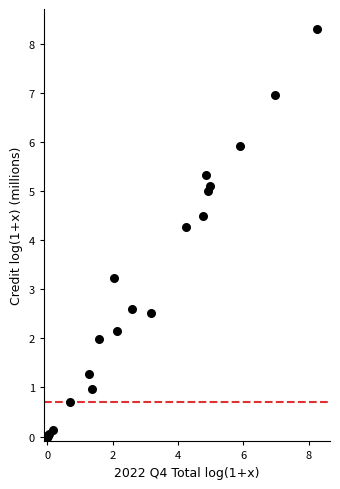

What Y value in the scatter plot is closest to 4?

4.3